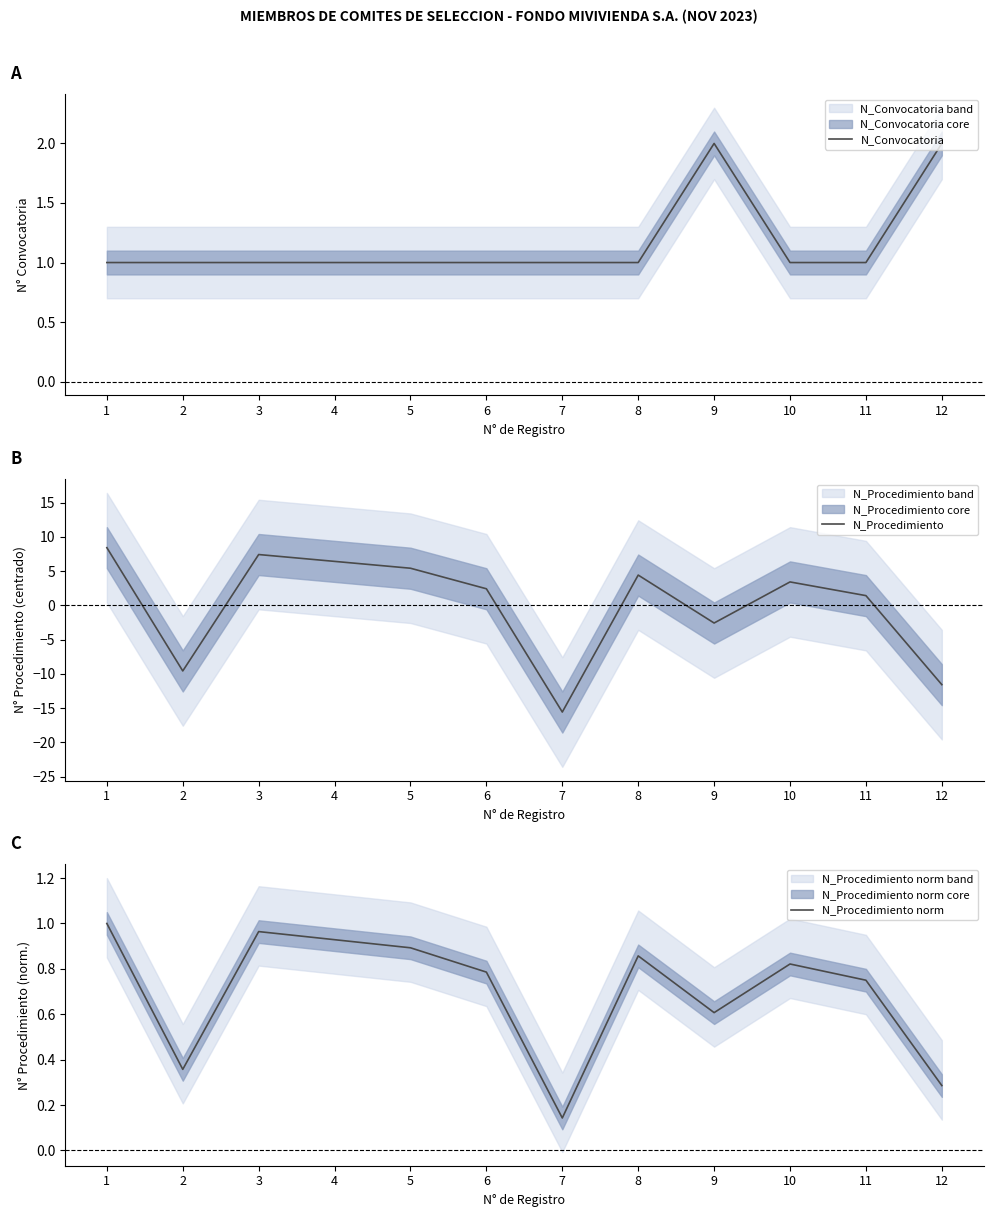

Does the chart display data point markers on the line(s)?

No